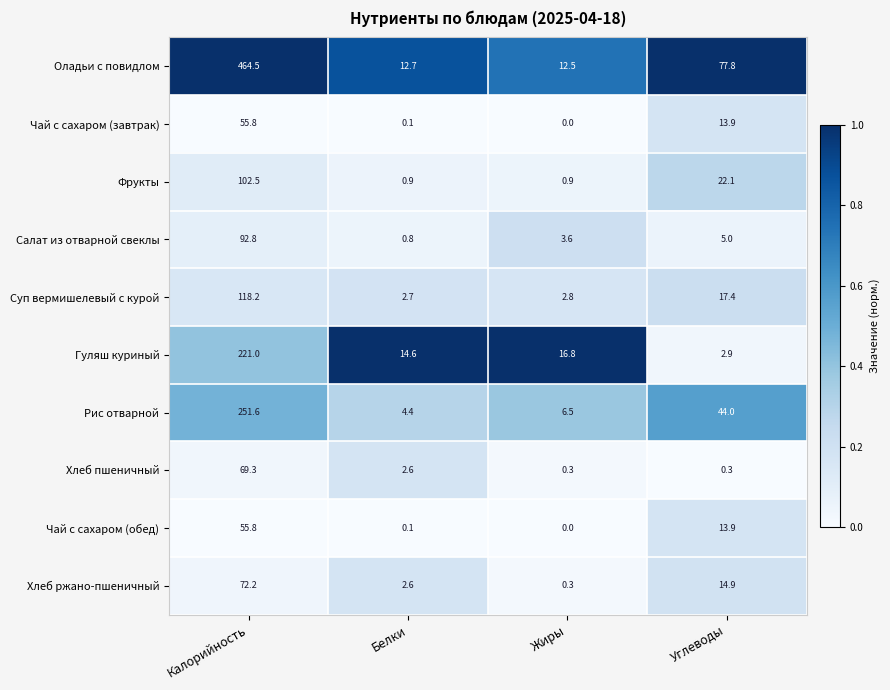

The value of Оладьи с повидлом at Белки is 12.7. True or false?

True